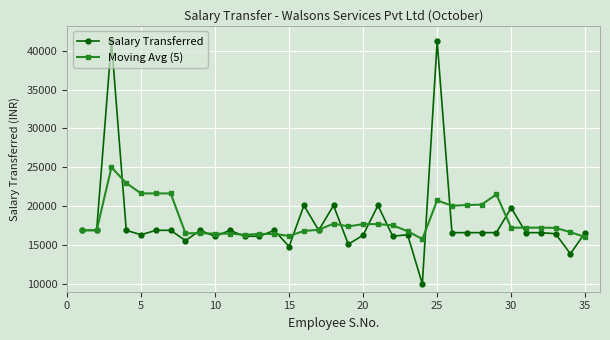

Does the chart have visible grid lines?

Yes